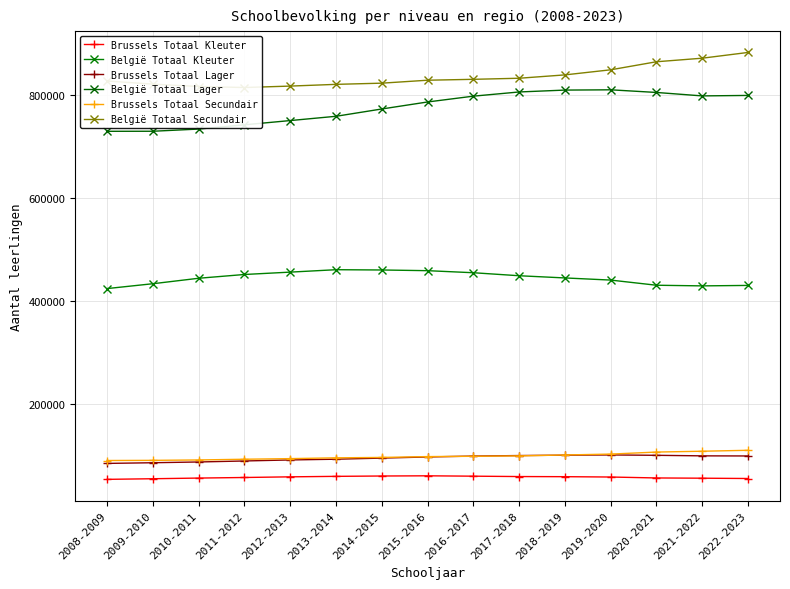

The value of Brussels Totaal Secundair at 2021-2022 is 107521. True or false?

True